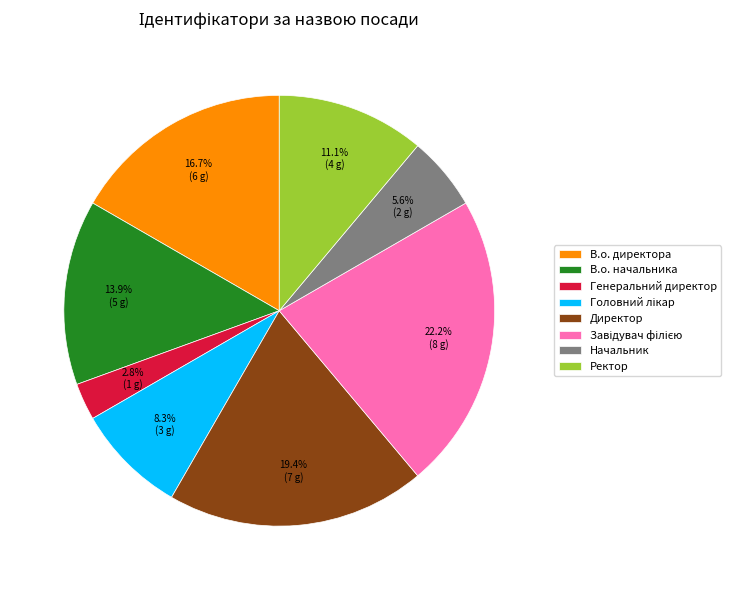

What is the ratio of the value at Генеральний директор to the value at Начальник?

0.5